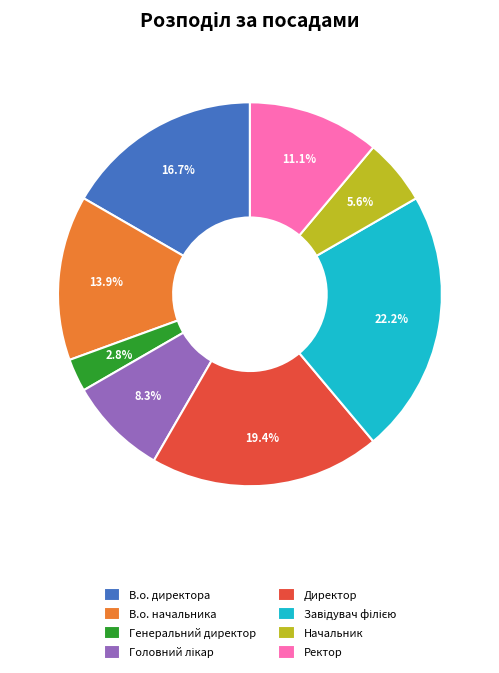

What portion of the pie excludes Ректор?

88.9%